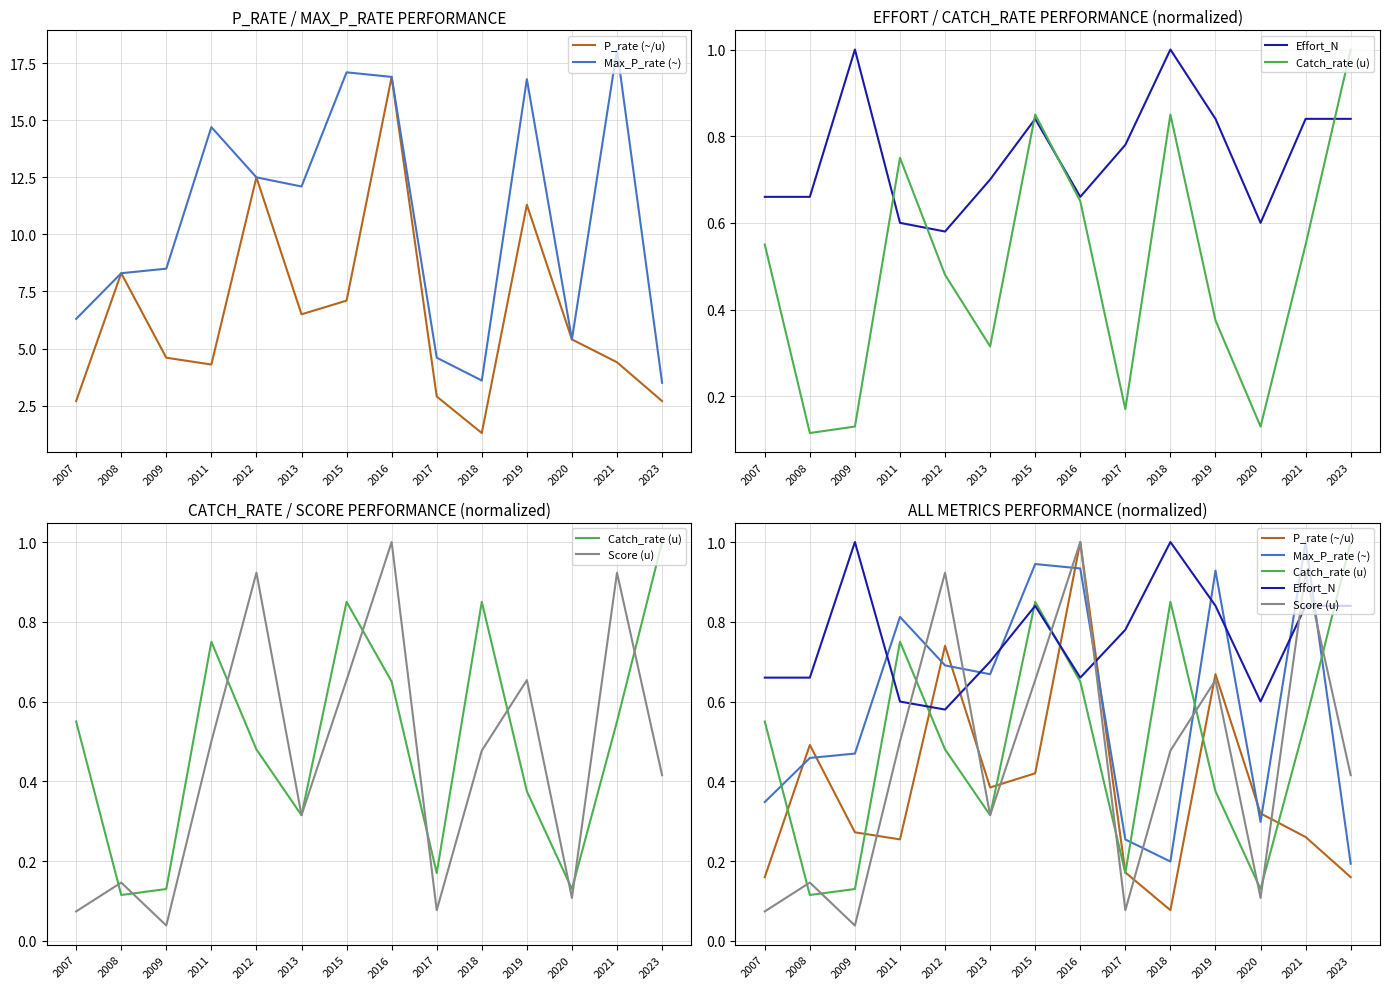

What is the average value of the Catch_rate (u) series?

0.5